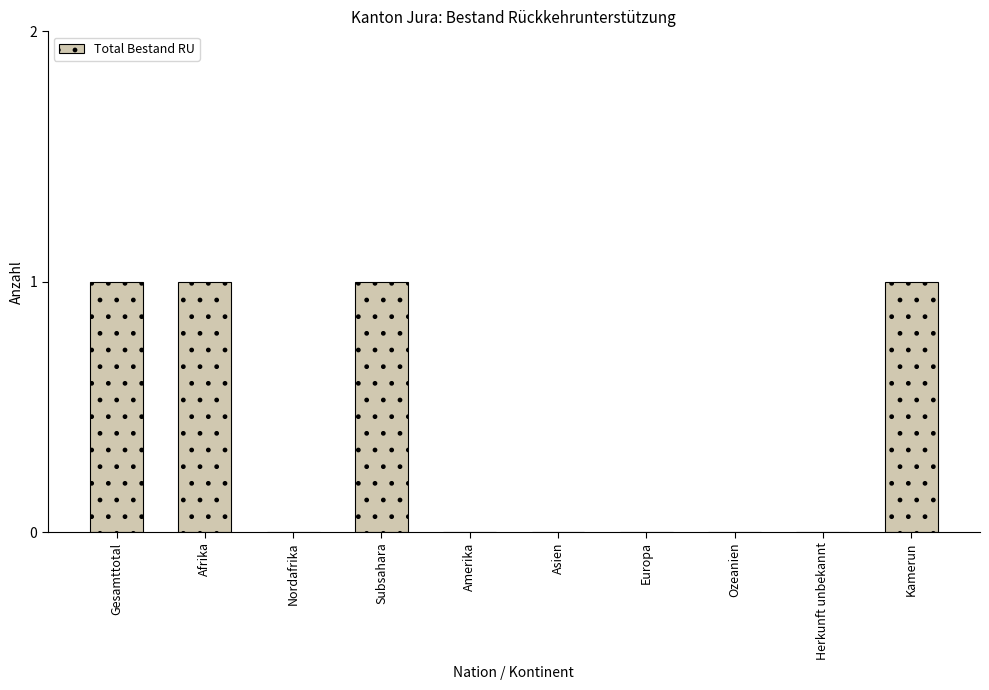

Which has a higher value, Kamerun or Herkunft unbekannt?

Kamerun